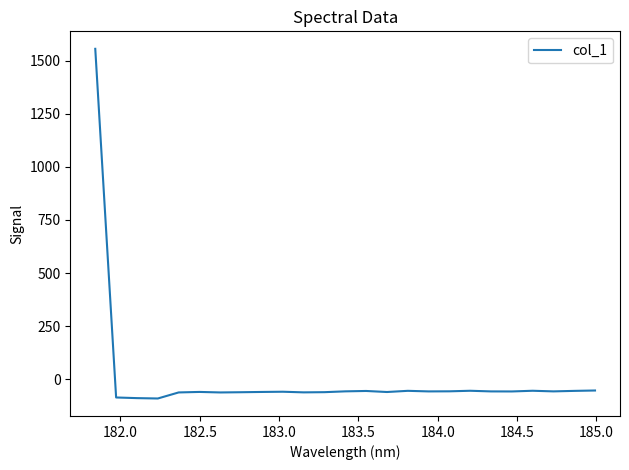

What is the maximum value shown in the chart?

1555.1